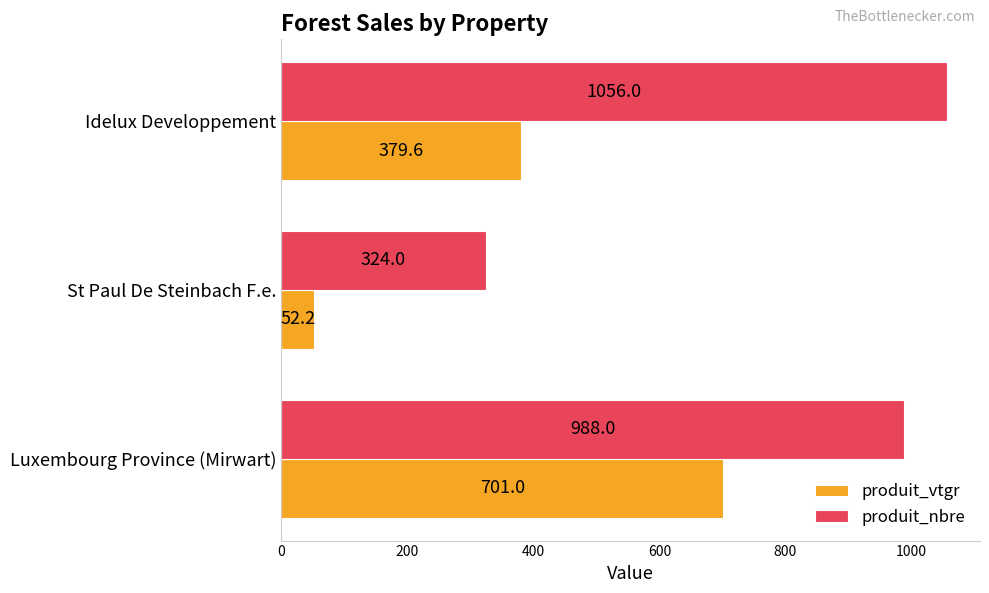

At which label does produit_vtgr reach its minimum?

St Paul De Steinbach F.e.